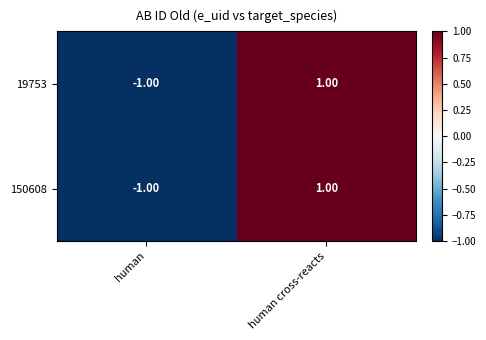

At which category is the sum across all series the highest?

human cross-reacts